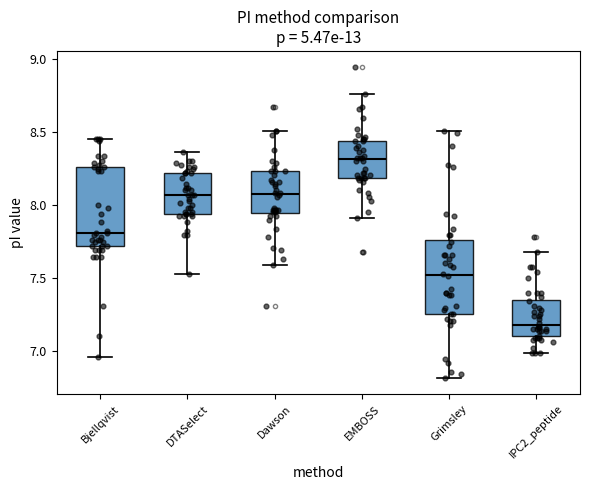

Reading left to right, transcribe this box plot: for each box, give where its median line is, the range the box spans, and where its two whiskers end, as read against the y-axis. The values are not printed on the chart, so give them approximately, as read against the axis.

Bjellqvist: median 7.80, box 7.70 to 8.25, whiskers 6.95 to 8.45
DTASelect: median 8.05, box 7.95 to 8.20, whiskers 7.55 to 8.35
Dawson: median 8.10, box 7.95 to 8.25, whiskers 7.60 to 8.50
EMBOSS: median 8.30, box 8.20 to 8.45, whiskers 7.90 to 8.75
Grimsley: median 7.50, box 7.25 to 7.75, whiskers 6.80 to 8.50
IPC2_peptide: median 7.20, box 7.10 to 7.35, whiskers 7.00 to 7.65